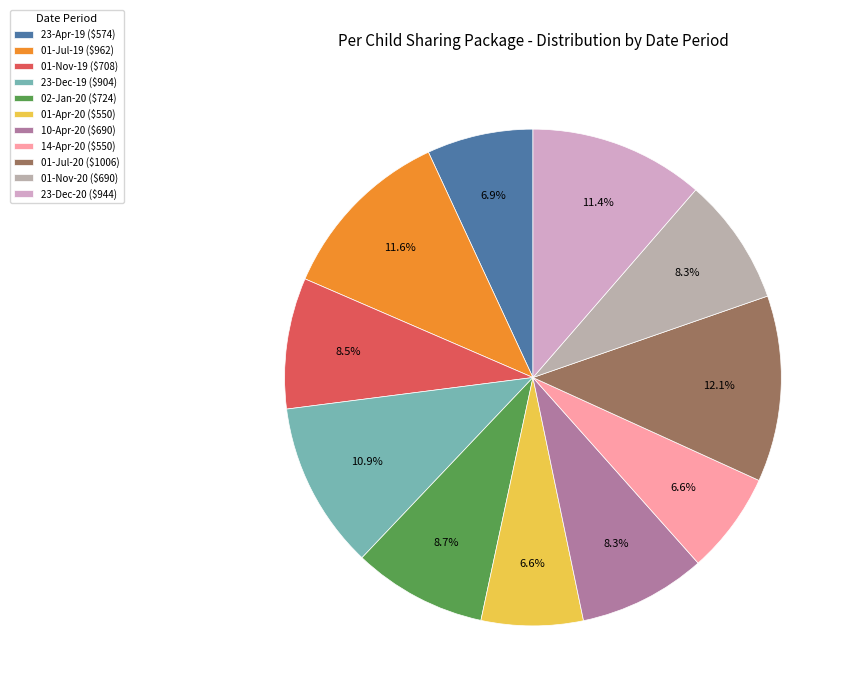

How much of the chart is everything except 01-Nov-20?

91.7%